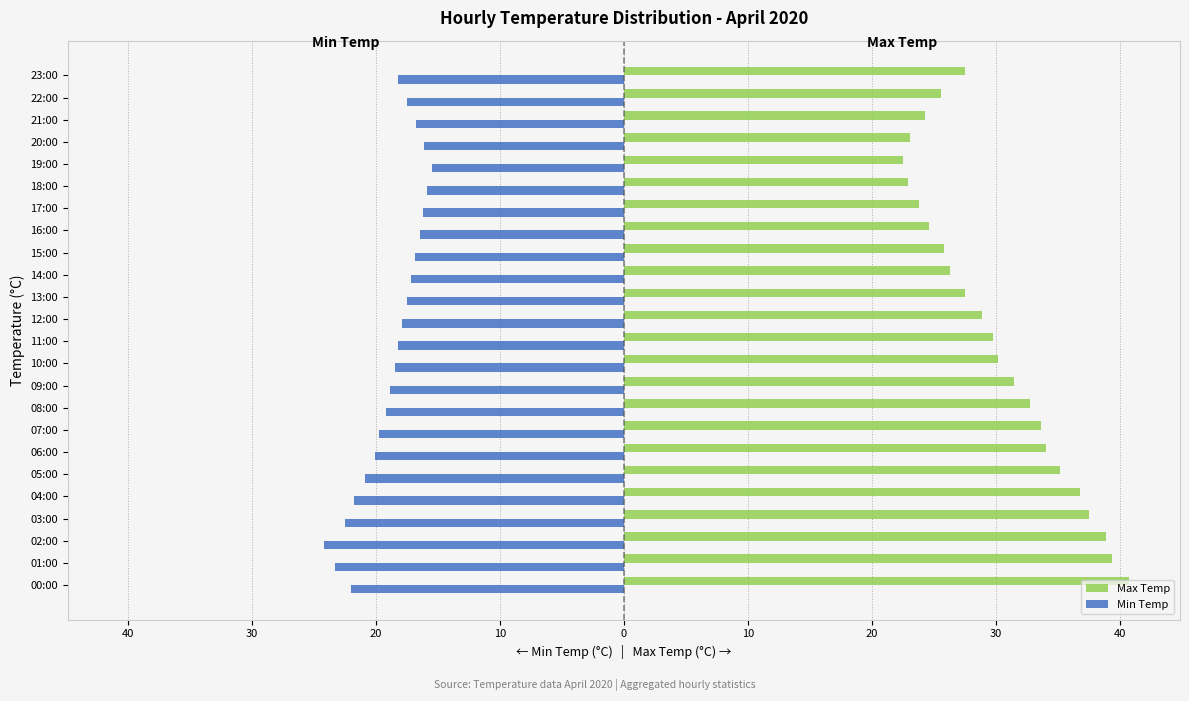

How many data points in Max Temp are less than 29?

12